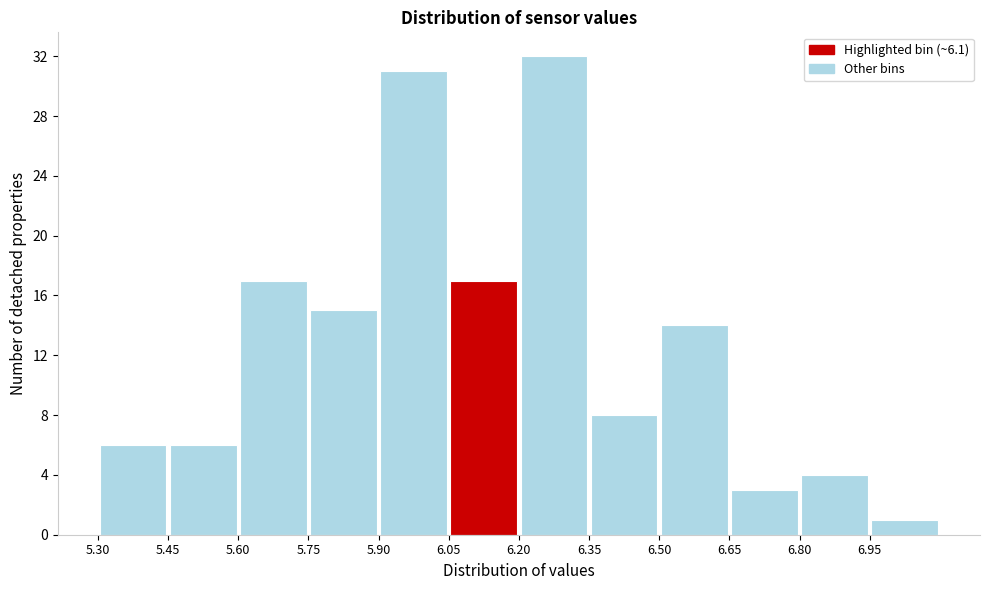

Reading left to right, list every bar in this chart as the range it spans on the x-axis followed by its height. Neither the bar edges nor the heights are printed on the chart, so give them approximately, as read against the axes.

5.30 to 5.45: 6
5.45 to 5.60: 6
5.60 to 5.75: 17
5.75 to 5.90: 15
5.90 to 6.05: 31
6.05 to 6.20: 17
6.20 to 6.35: 32
6.35 to 6.50: 8
6.50 to 6.65: 14
6.65 to 6.80: 3
6.80 to 6.95: 4
6.95 to 7.10: 1